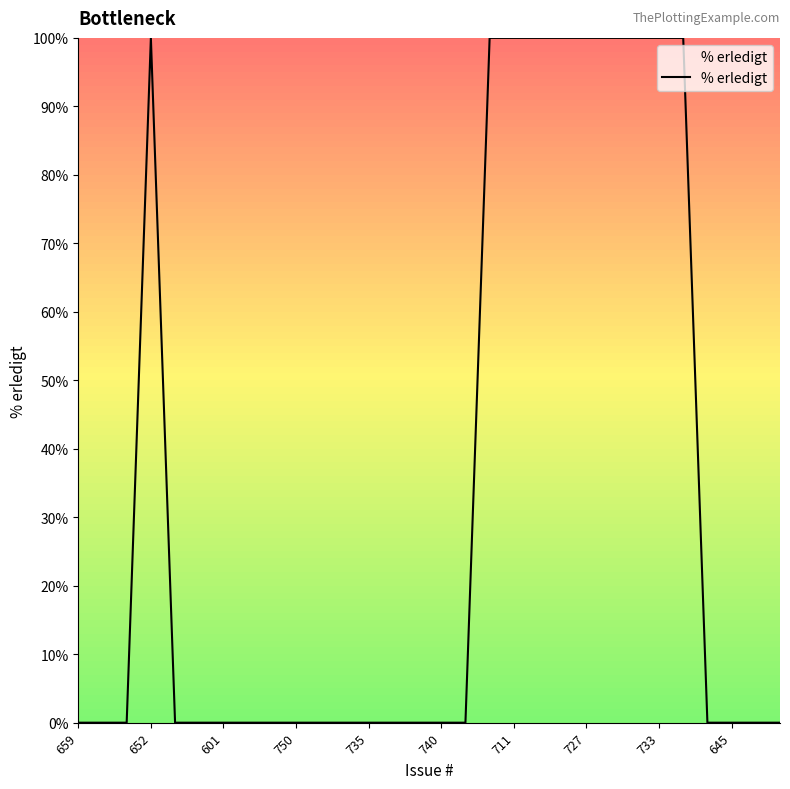

Reading left to right, transcribe all the data shown in this chart.

0	0	0	100	0	0	0	0	0	0	0	0	0	0	0	0	0	100	100	100	100	100	100	100	100	100	0	0	0	0